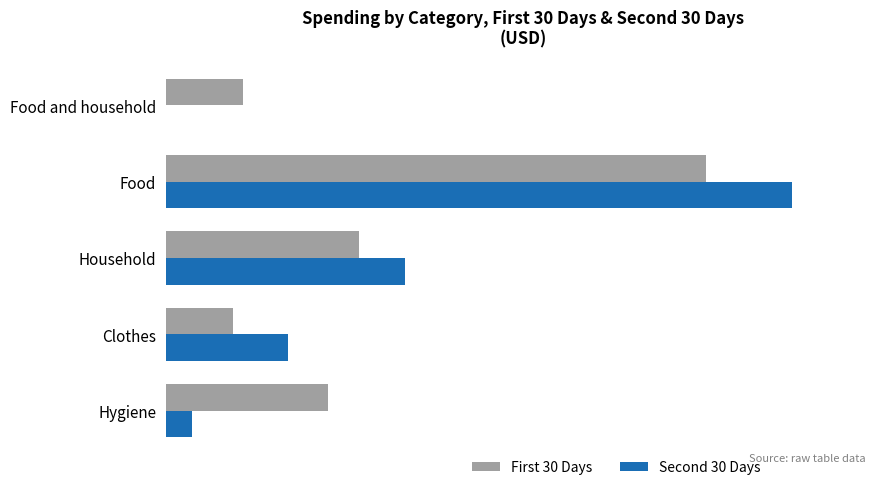

What are all the series names shown in the legend?

First 30 Days, Second 30 Days